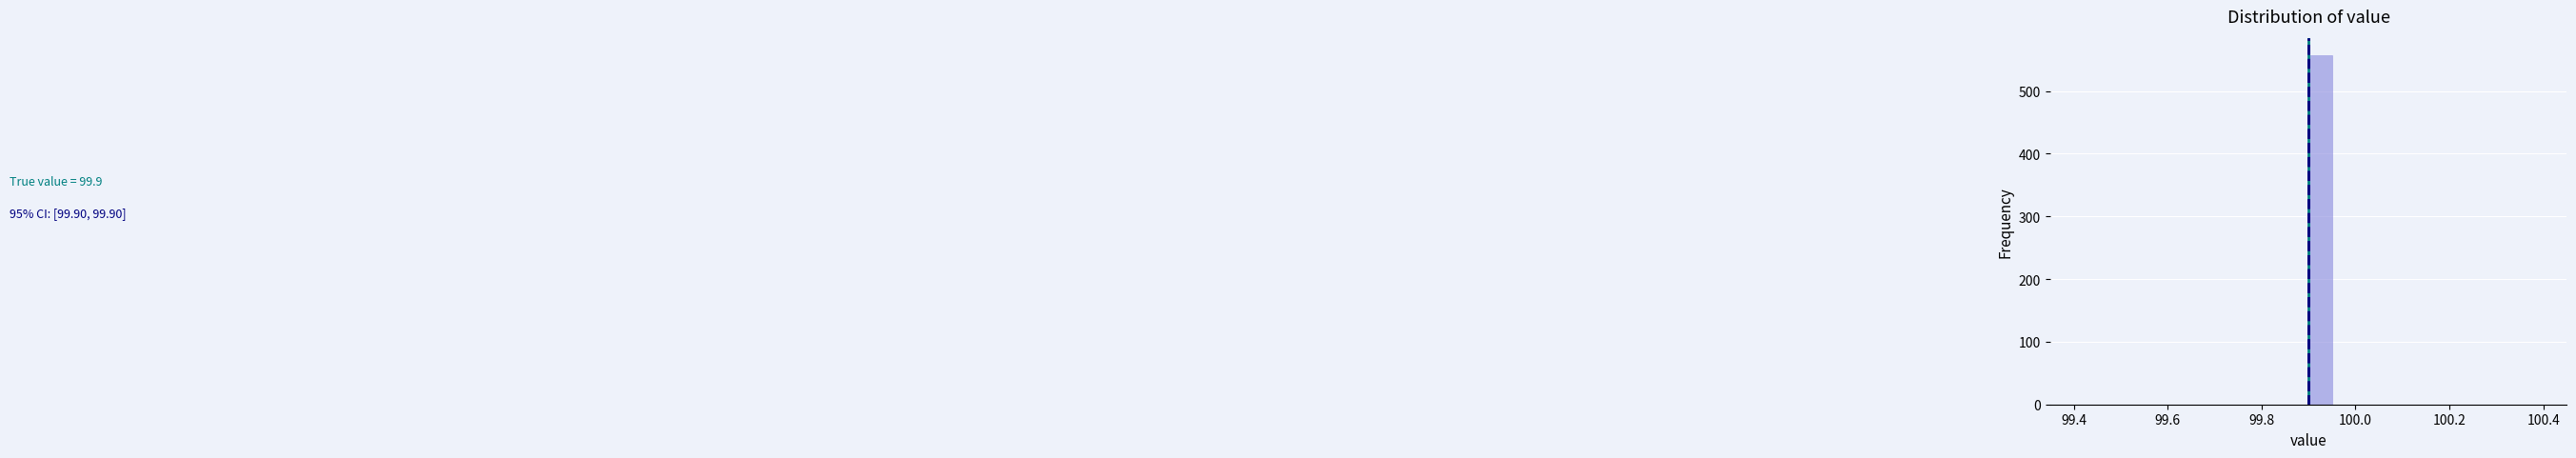

Around what value on the x-axis is the tallest bar? Give the approximate position of its centre, as read against the axis.

99.92